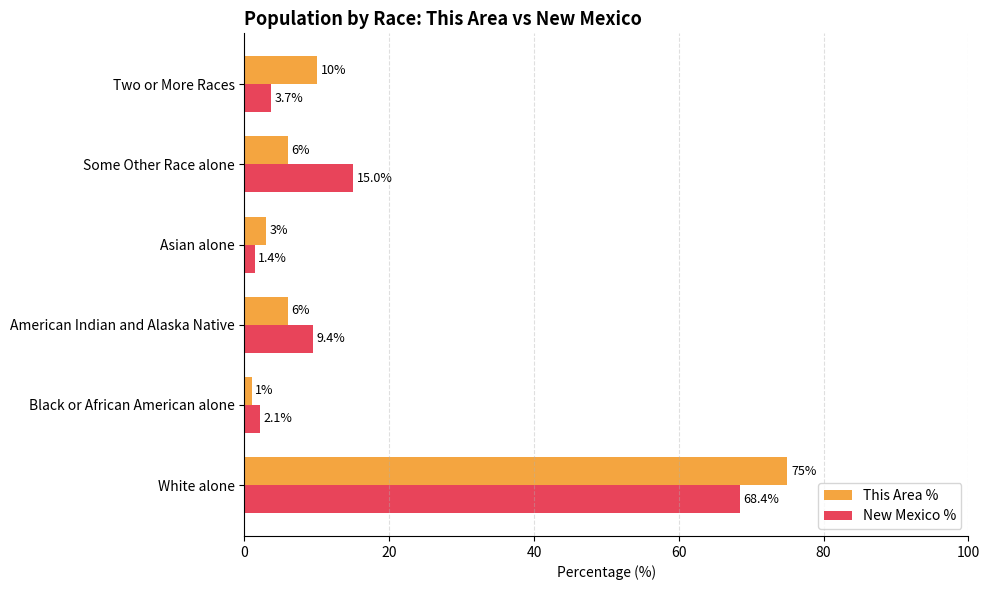

Rank the categories by New Mexico % value from lowest to highest.

Asian alone, Black or African American alone, Two or More Races, American Indian and Alaska Native, Some Other Race alone, White alone